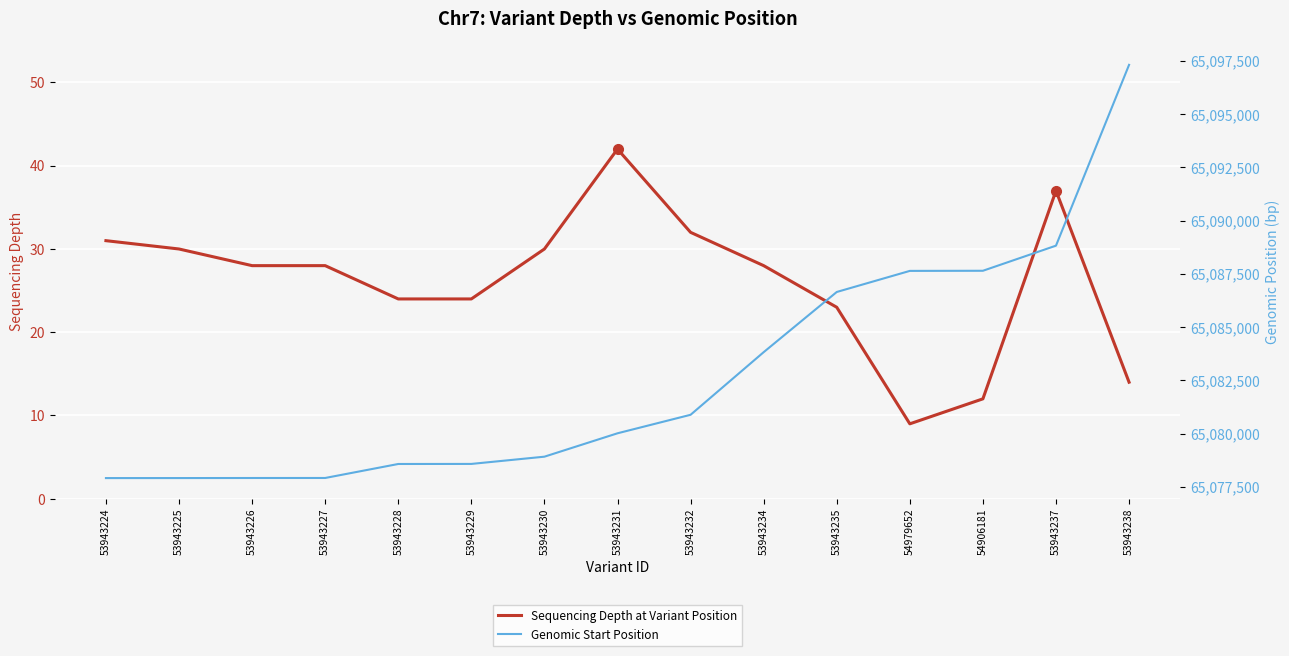

Is the value of Sequencing Depth at Variant Position at 53943232 greater than the value of Genomic Start Position at 53943224?

No